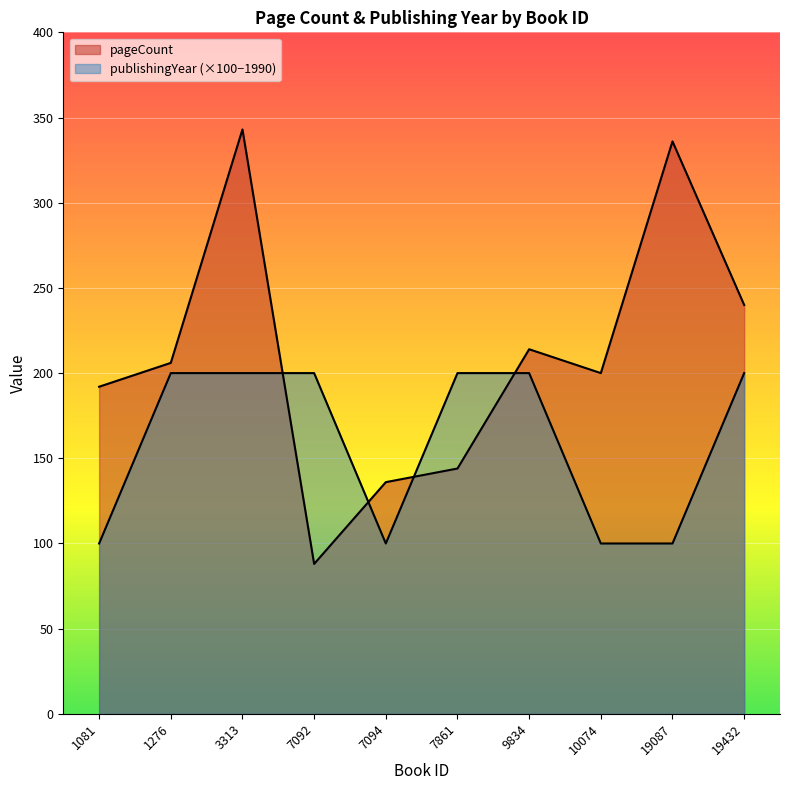

Where is the first local minimum for pageCount?

7092